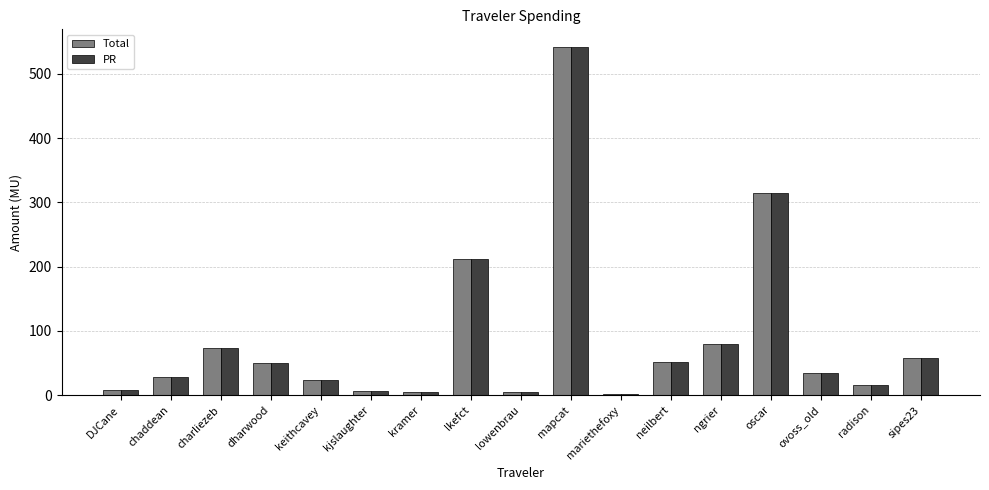

What is the average value of the PR series?

88.9